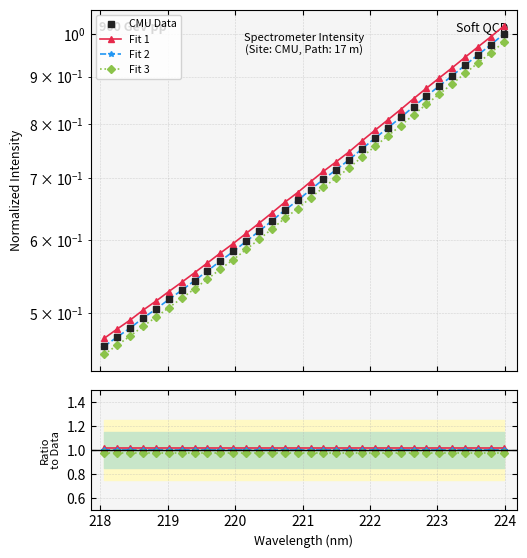

Does the chart display data point markers on the line(s)?

Yes